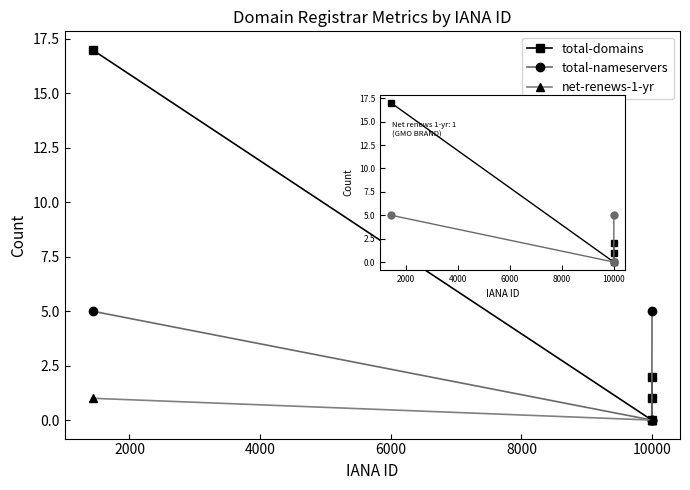

Is the value of total-nameservers at 0 greater than the value of total-domains at 0?

Yes